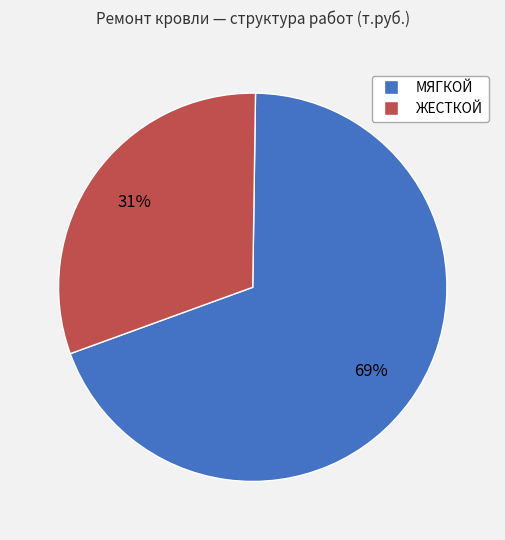

What is the smallest slice in the pie chart?

ЖЕСТКОЙ